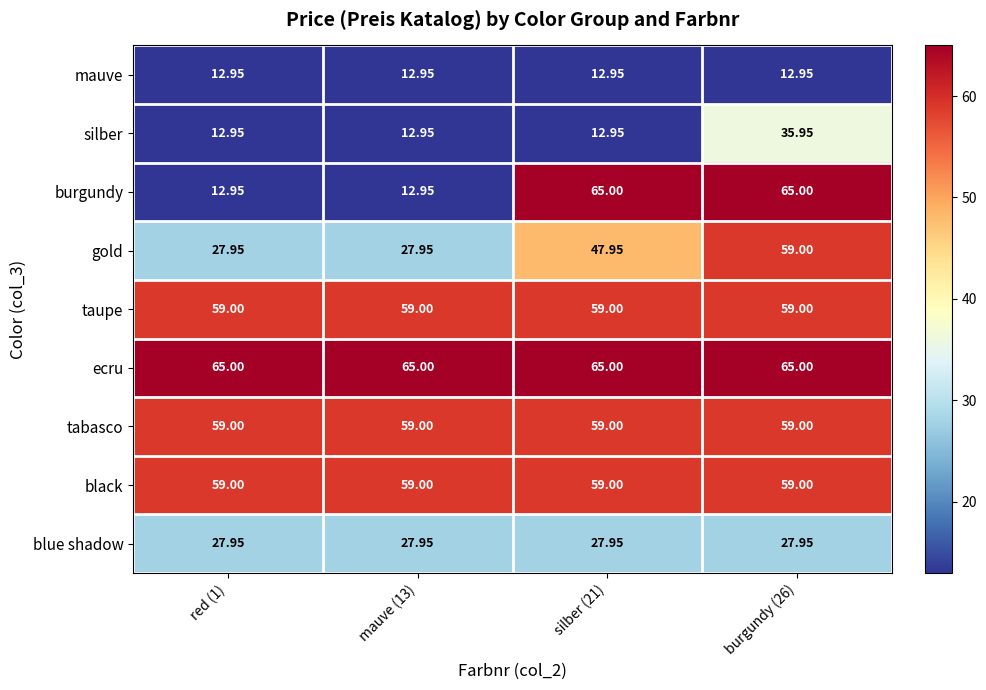

Which series has the widest spread of values?

burgundy